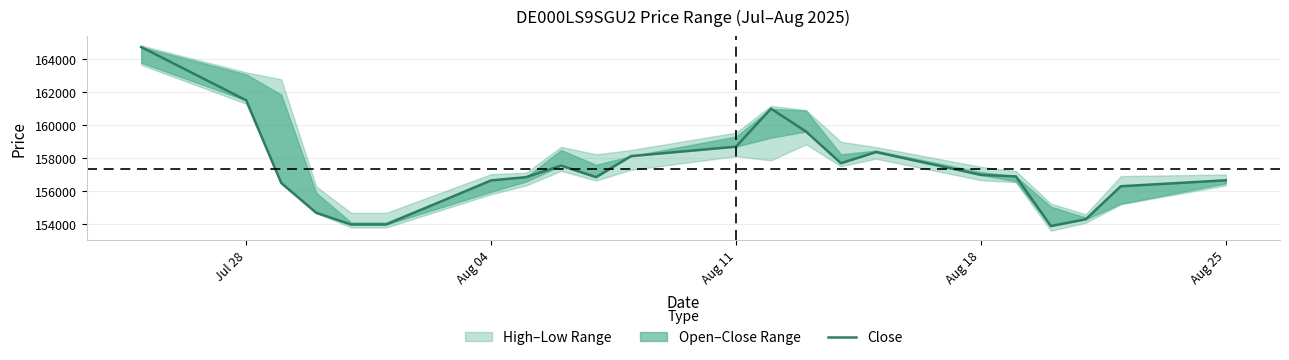

What is the maximum value shown in the chart?

164741